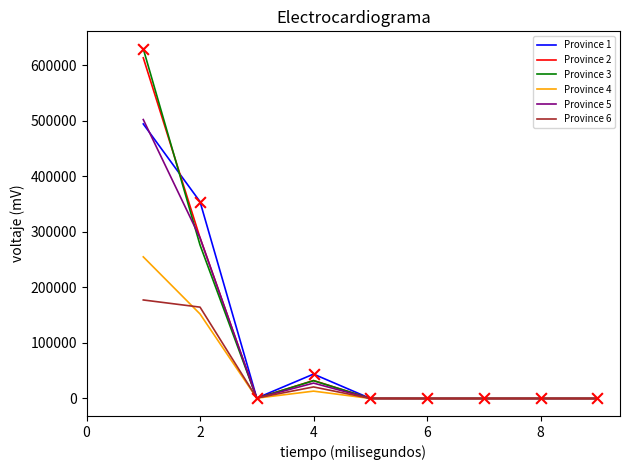

At how many categories does at least one series exceed 293258?

2